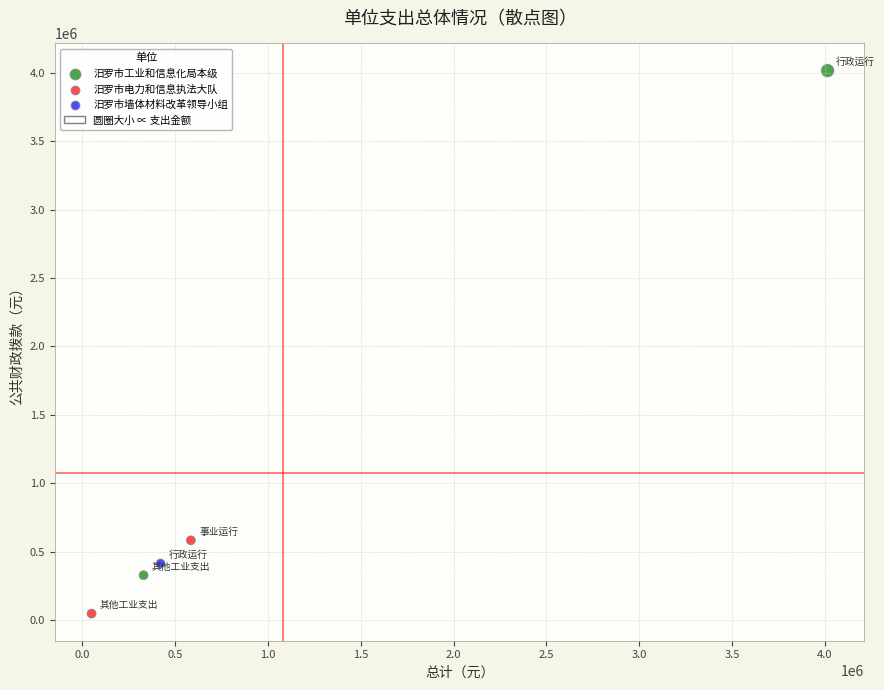

Which series reaches the maximum Y coordinate?

汨罗市工业和信息化局本级